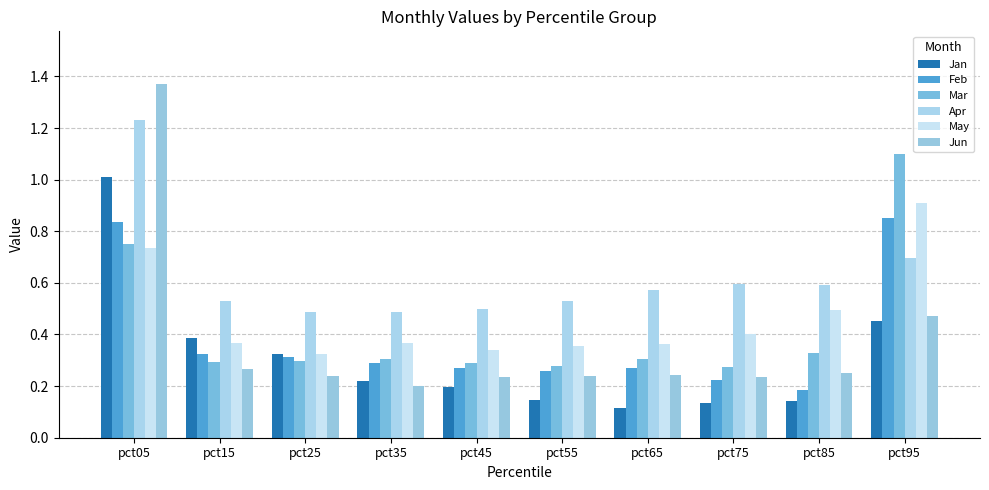

How many categories are shown in the chart?

10